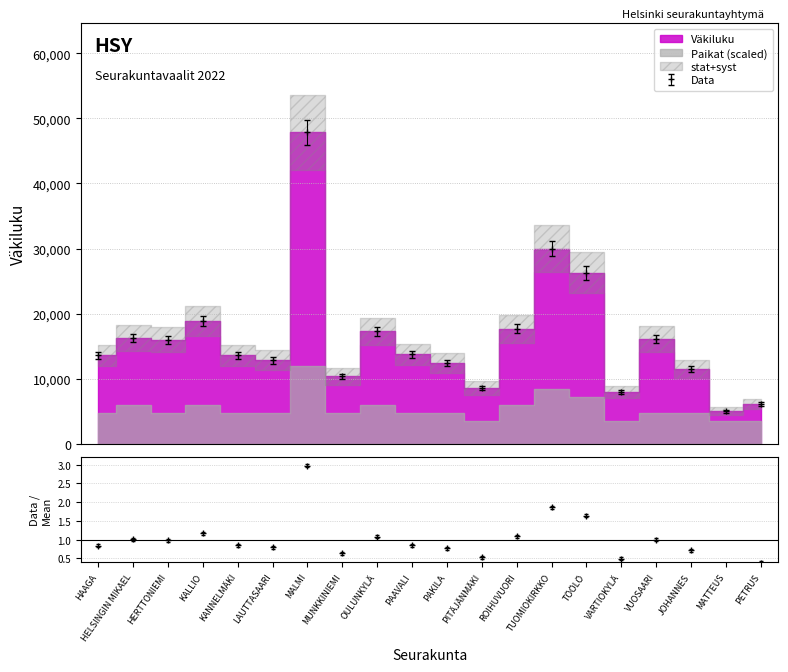

True or false: Paikat and Väkiluku cross at least once.

False